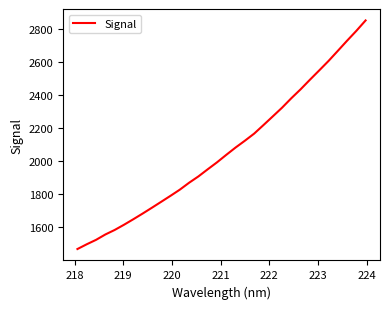

Does the chart have visible grid lines?

No